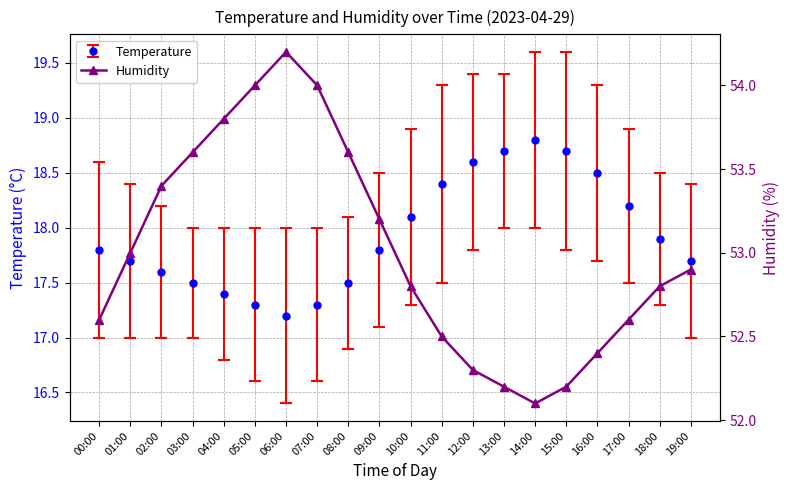

How many points are lower than both their immediate neighbors (excluding endpoints)?

1